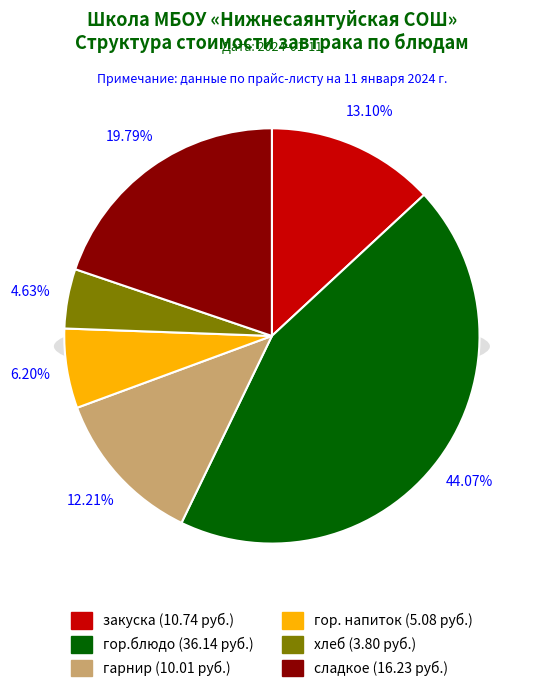

Does закуска represent more than half of the total?

No